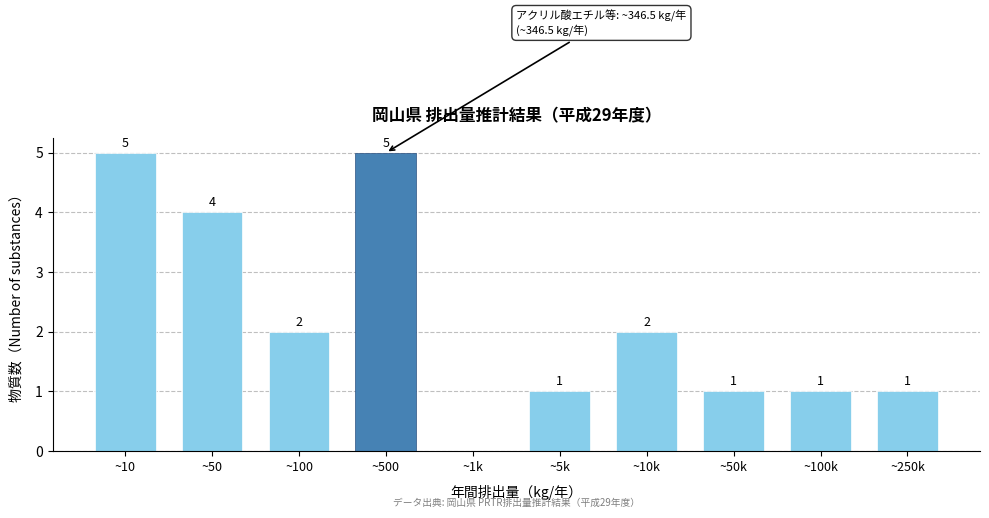

Reading left to right, extract all data points from this chart.

~10=5	~50=4	~100=2	~500=5	~1k=0	~5k=1	~10k=2	~50k=1	~100k=1	~250k=1